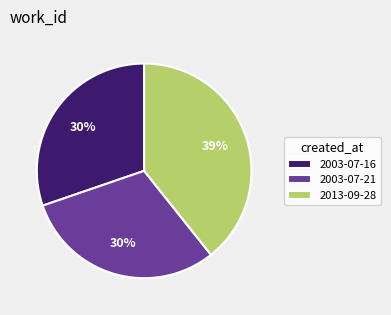

How many slices are in this pie chart?

3